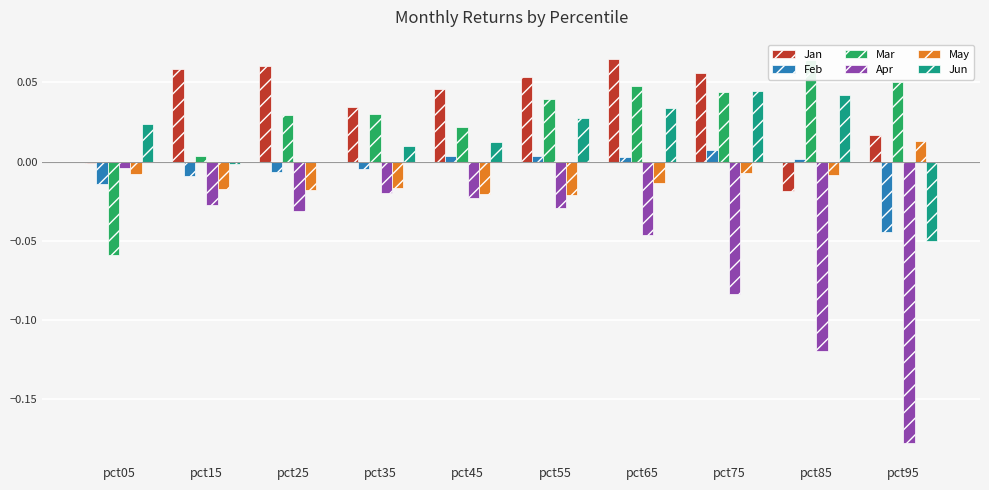

Is the value of Feb at pct65 greater than the value of May at pct75?

Yes